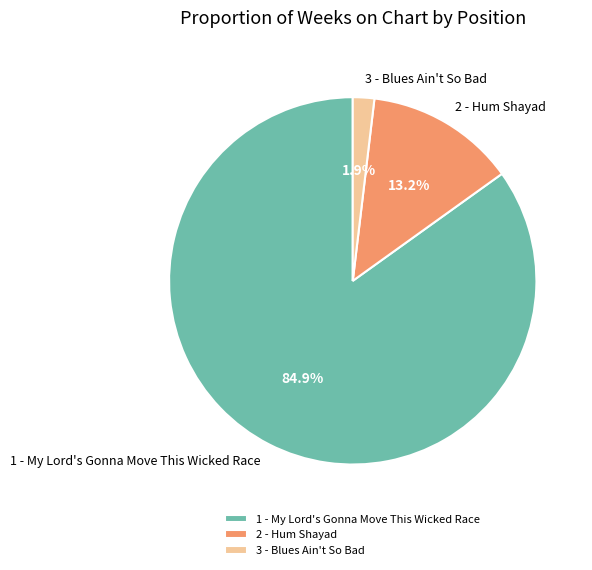

Which slice is the smallest?

3 - Blues Ain't So Bad